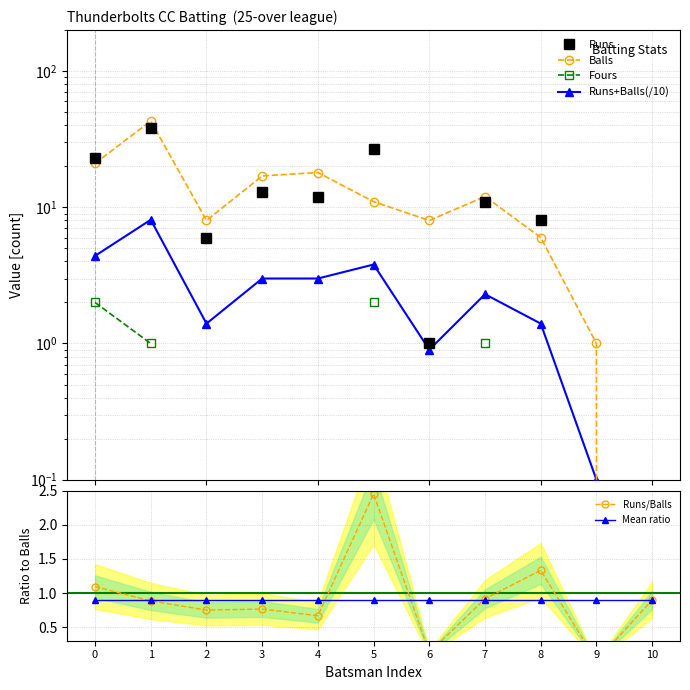

The value of Runs/Balls at 2 is 0.8. True or false?

True